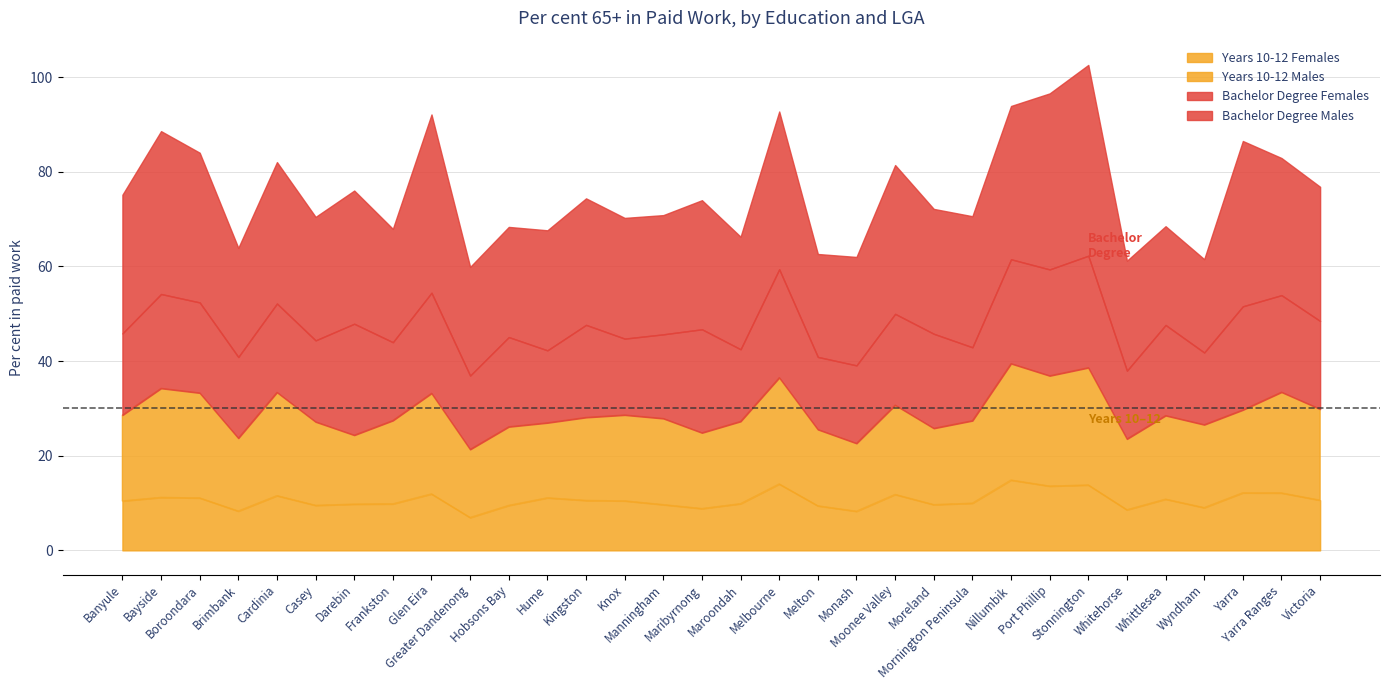

Where is the first local maximum for Years 10-12 Females?

Bayside